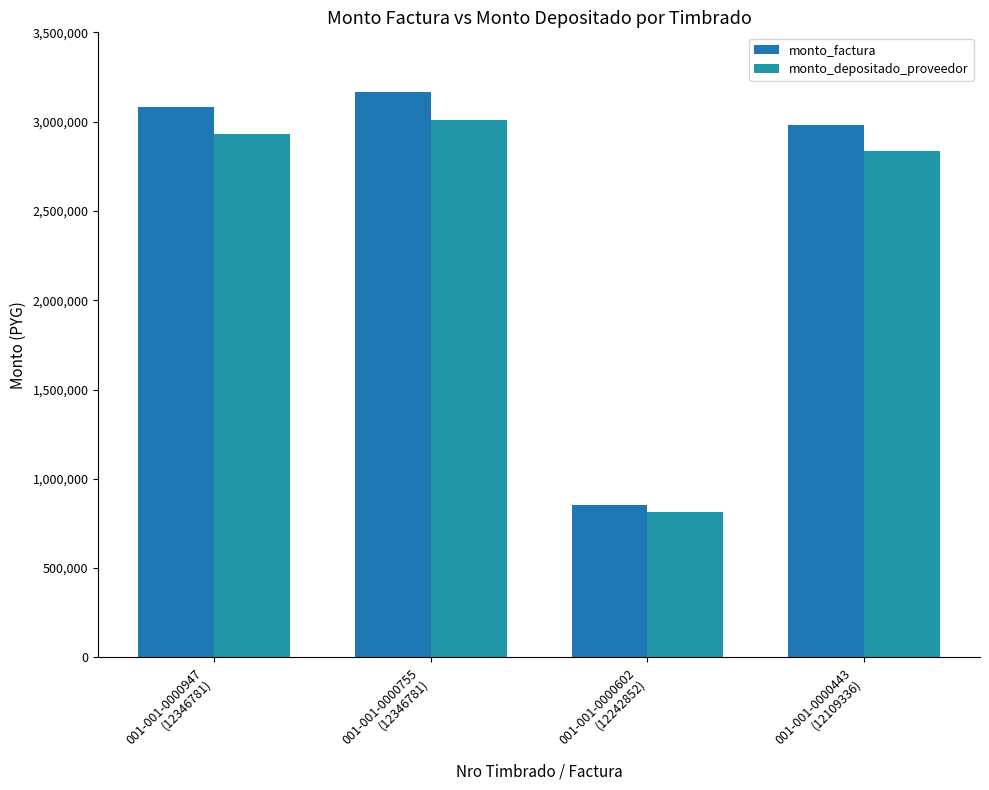

How many series are shown in this chart?

2